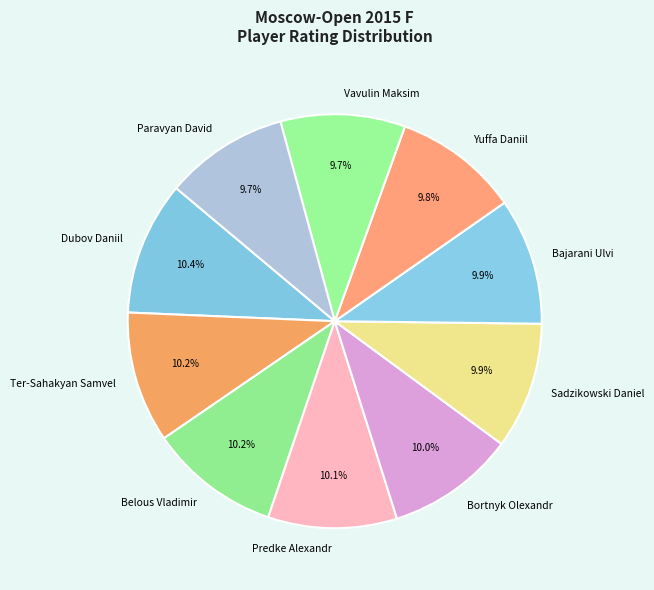

Is the sum of Bajarani Ulvi and Yuffa Daniil greater than half?

No